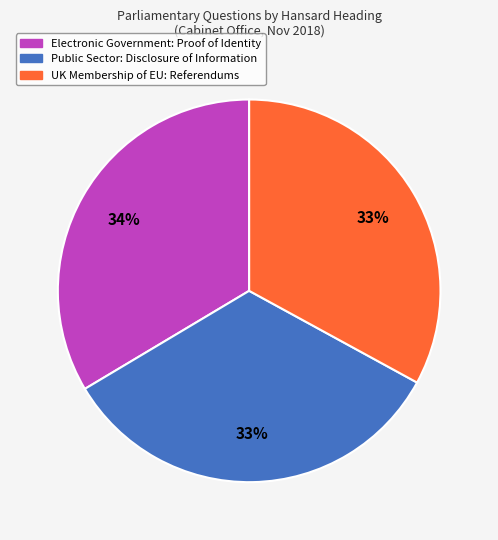

To the nearest percent, what percentage of the pie is Public Sector: Disclosure of Information?

33%